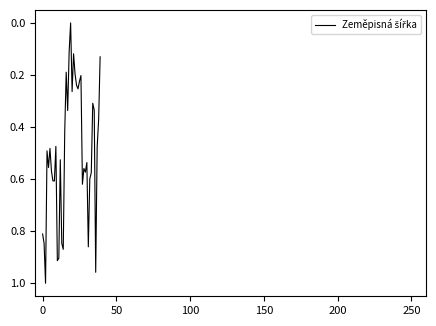

Is this an area chart (filled region under the line)?

No